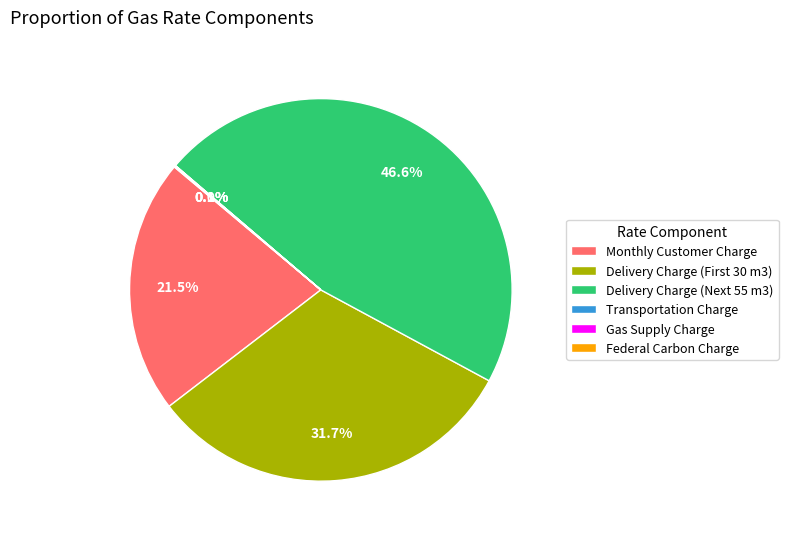

What is the largest slice in the pie chart?

Delivery Charge (Next 55 m3)